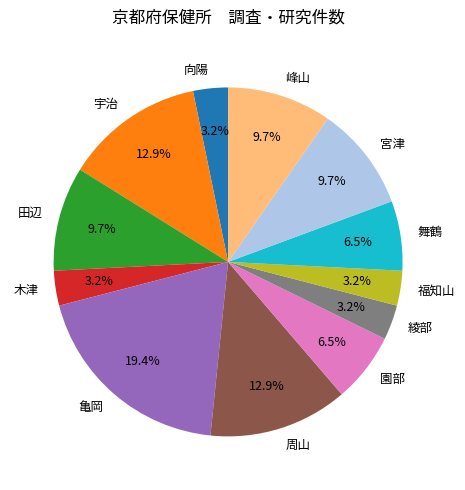

To the nearest percent, what percentage of the pie is 宇治?

13%